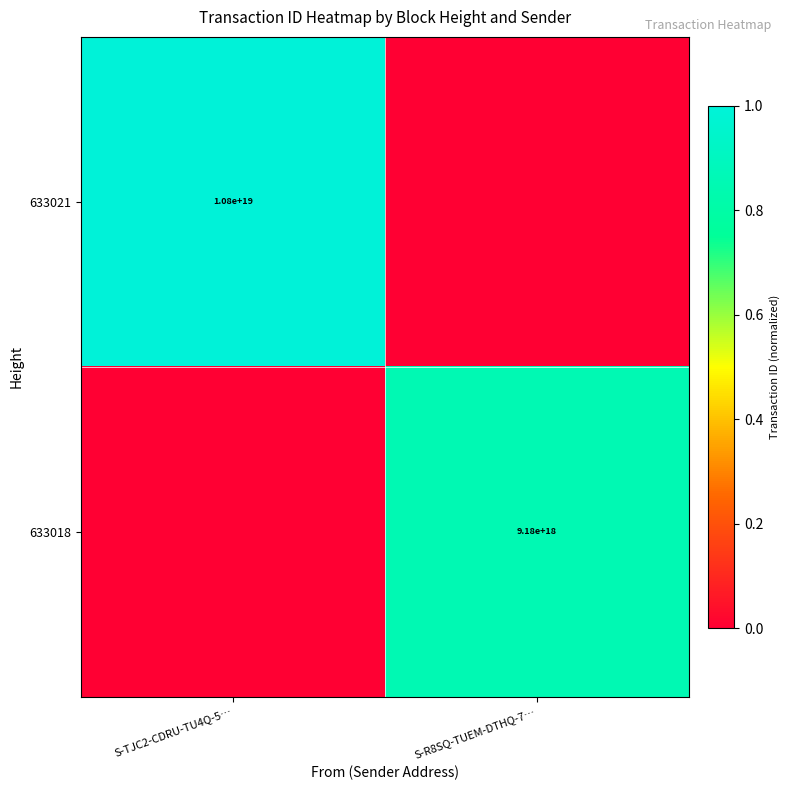

Is the value of 633018 at S-R8SQ-TUEM-DTHQ-7… greater than the value of 633021 at S-TJC2-CDRU-TU4Q-5…?

No